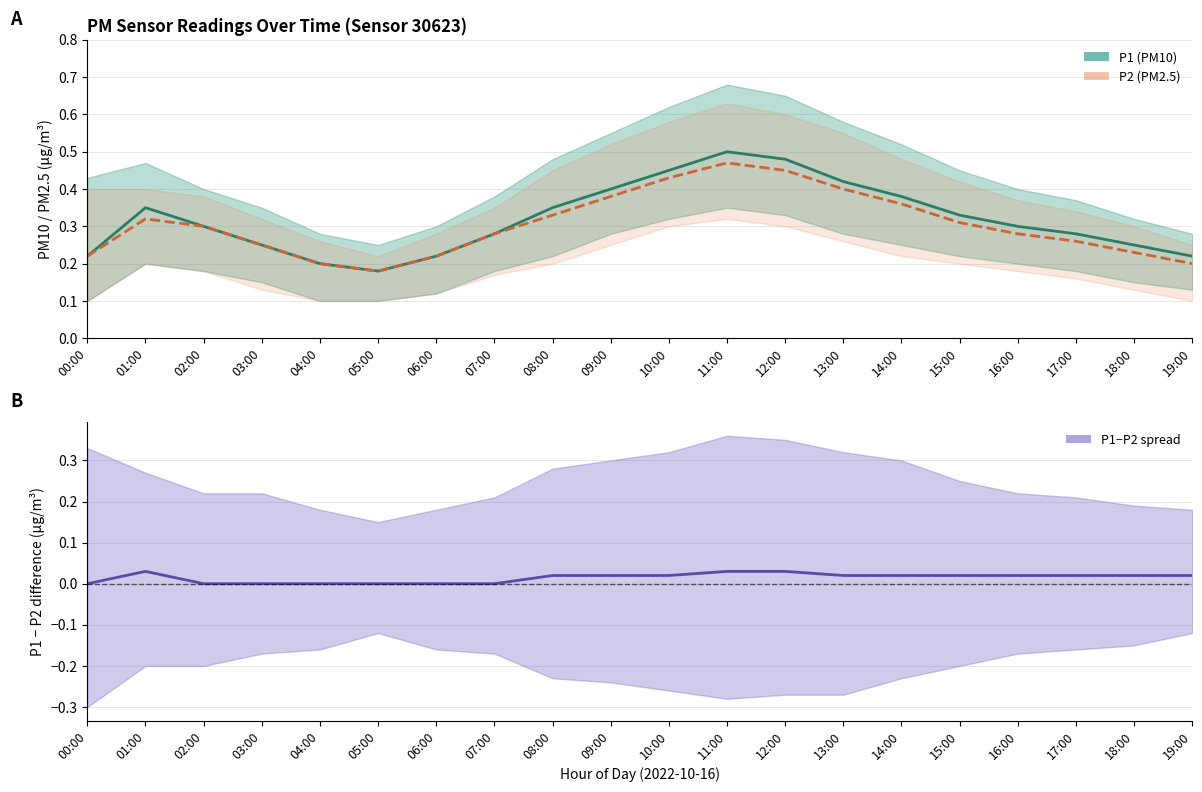

What are all the series names shown in the legend?

P1 (PM10), P2 (PM2.5), P1 - P2 difference